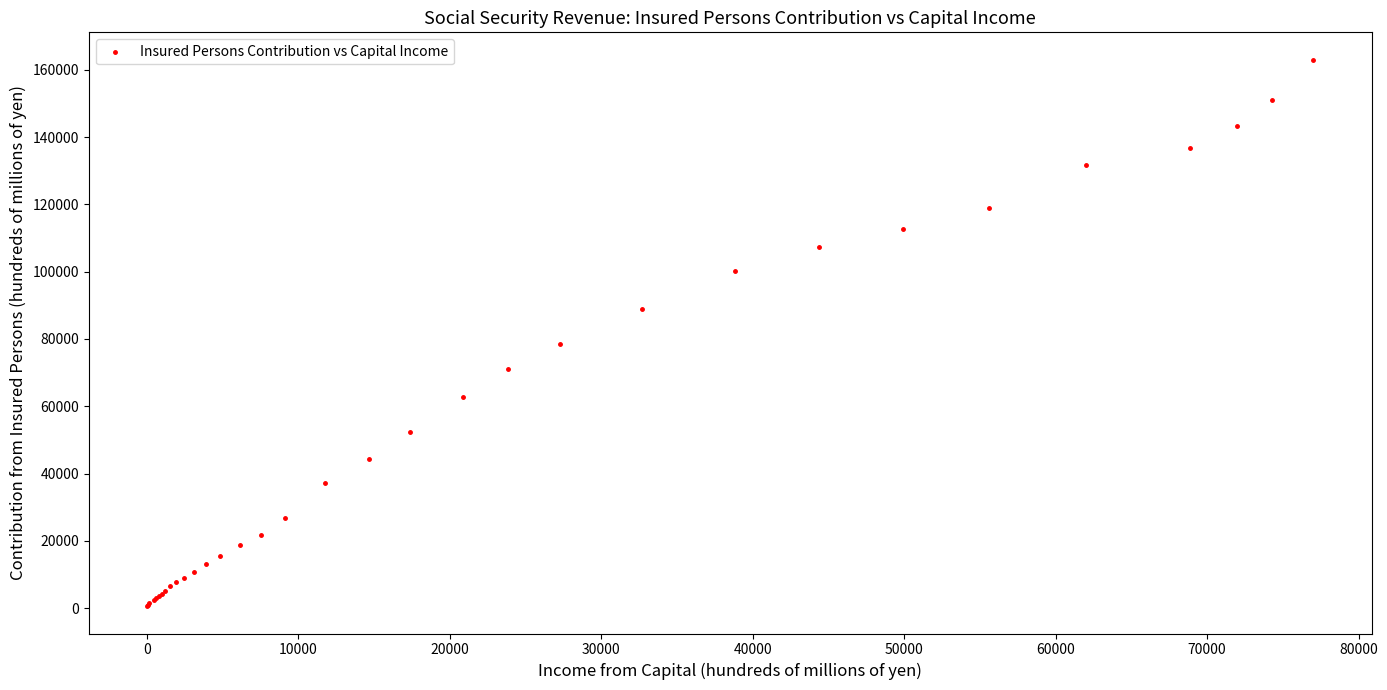

What Y value in the scatter plot is closest to 81793?

78591.4